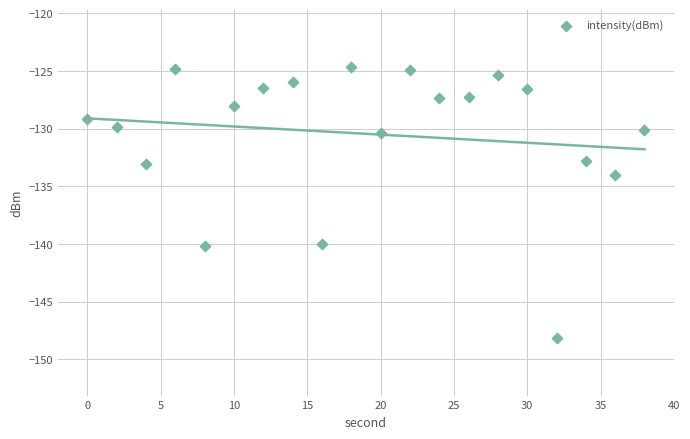

What Y value in the scatter plot is closest to -136?

-134.0